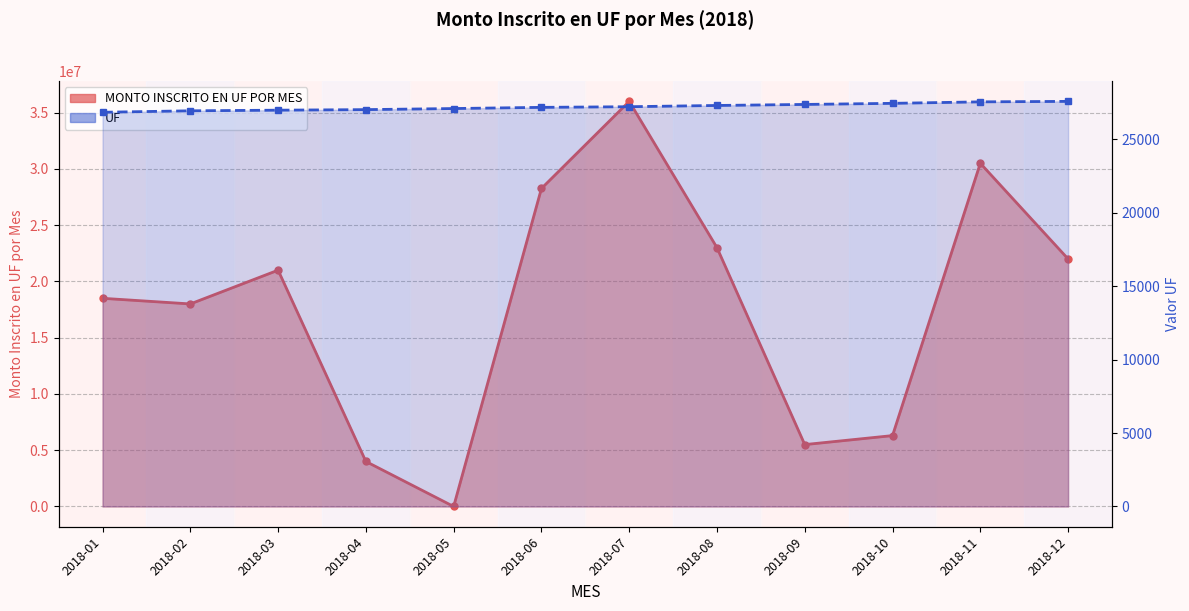

Reading left to right, list all the values displayed in this chart.

MONTO INSCRITO EN UF POR MES: 2018-01=18500000.0	2018-02=18000000.0	2018-03=21000000.0	2018-04=4000000.0	2018-05=0.0	2018-06=28259115.6	2018-07=36000000.0	2018-08=23000000.0	2018-09=5500000.0	2018-10=6300000.0	2018-11=30500000.0	2018-12=22000000.0
UF: 2018-01=26824.9	2018-02=26923.7	2018-03=26966.9	2018-04=27004.6	2018-05=27078.3	2018-06=27158.8	2018-07=27202.5	2018-08=27287.6	2018-09=27357.5	2018-10=27432.1	2018-11=27532.8	2018-12=27565.8